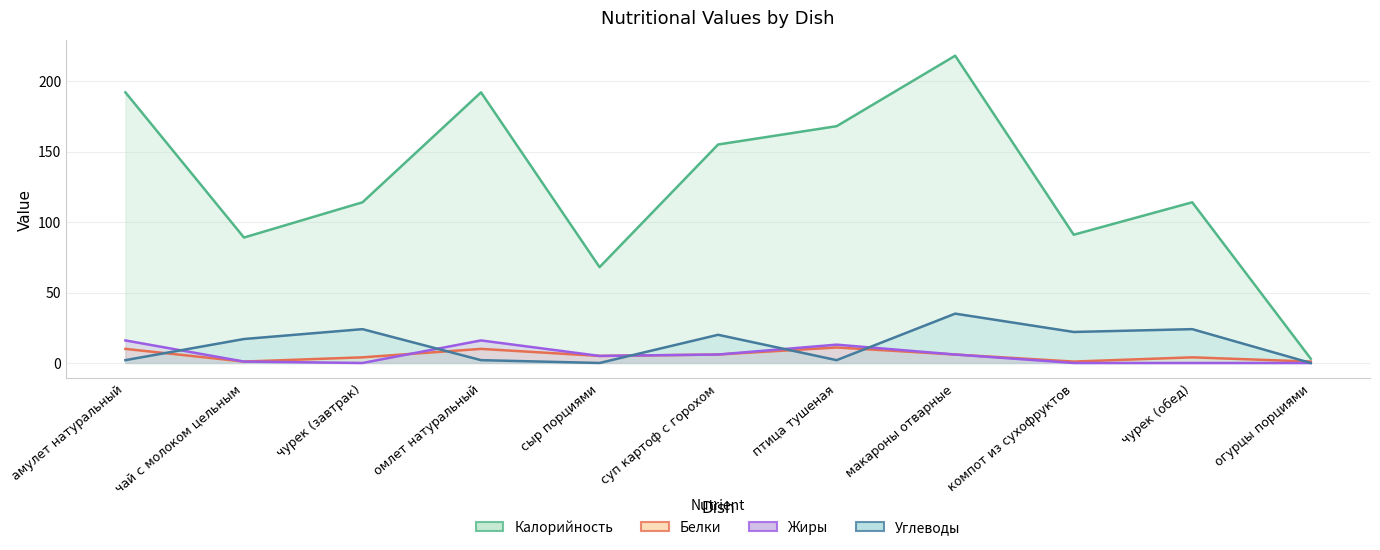

What is the label of the 11th point from the left?

огурцы порциями